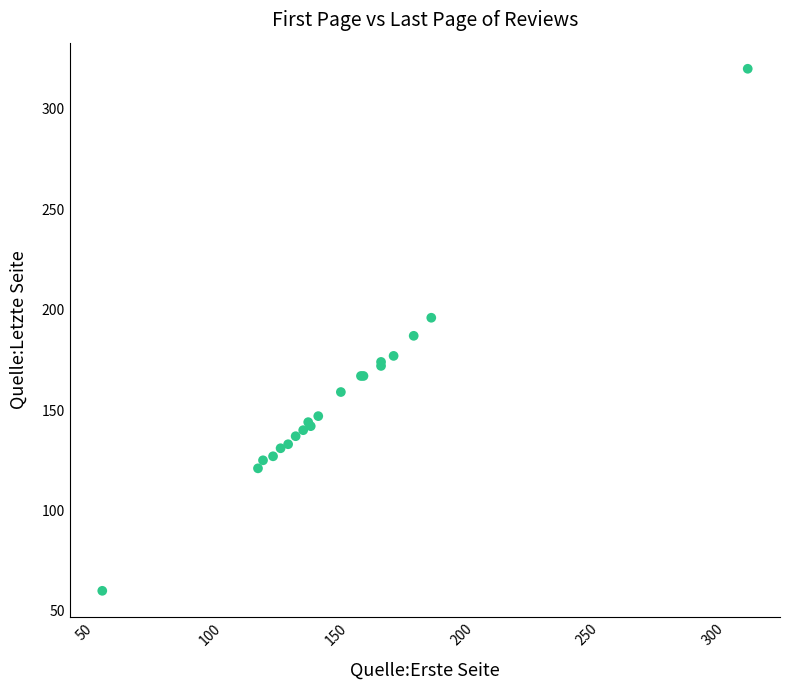

What Y value in the scatter plot is closest to 190?

187